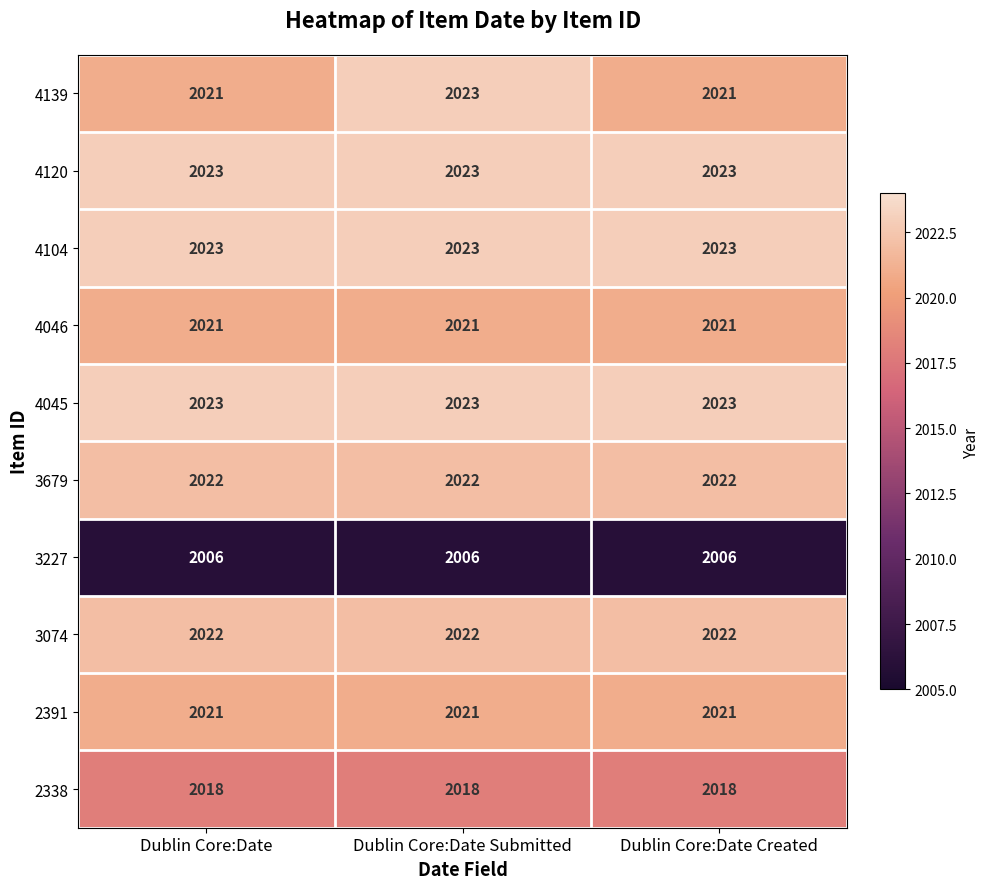

What is the minimum value for 4045?

2023